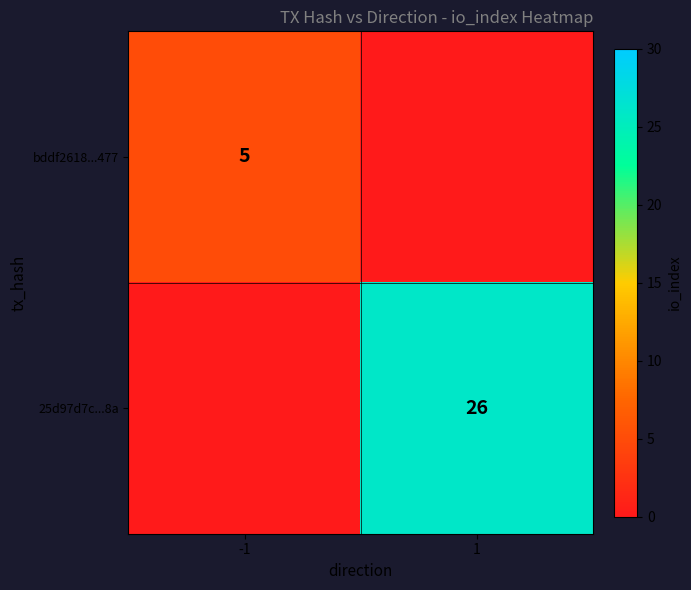

Which category has the lowest value across all series?

-1